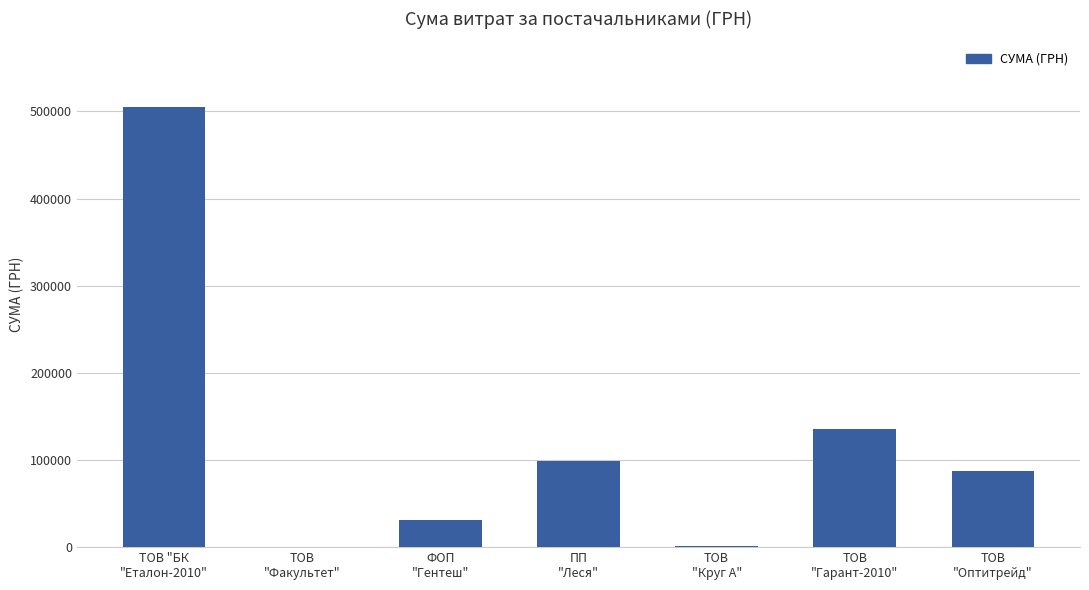

What is the maximum value shown in the chart?

504670.2